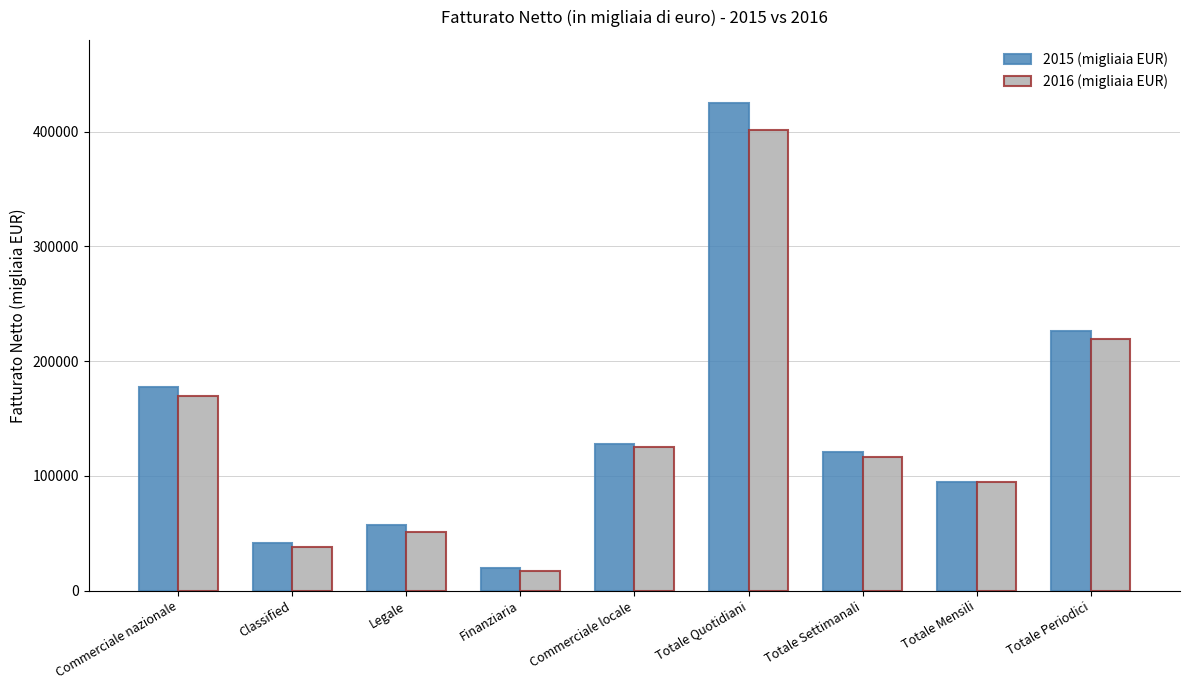

What is the value of the 2015 (migliaia EUR) bar at the 9th from the left?

226545